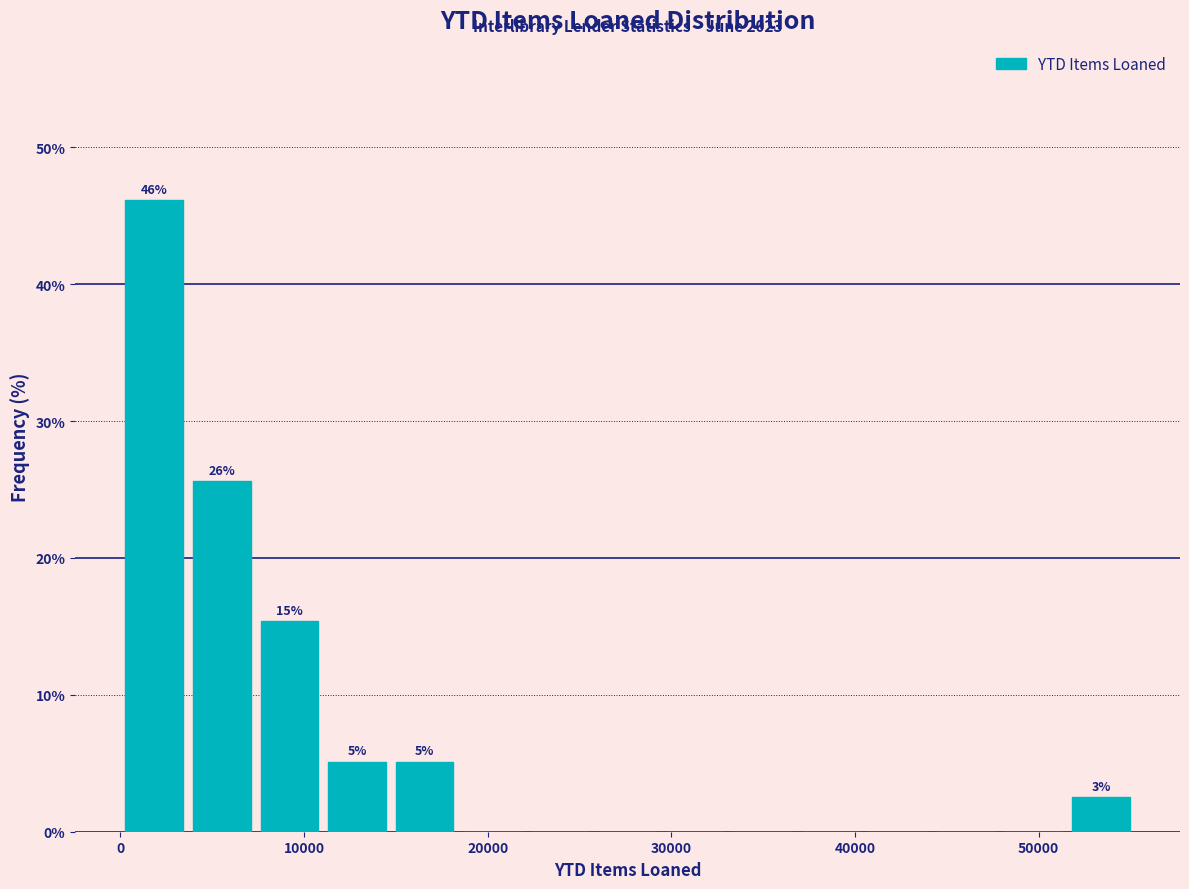

Read against the x-axis, roughly where is the centre of the tallest bar?

2000